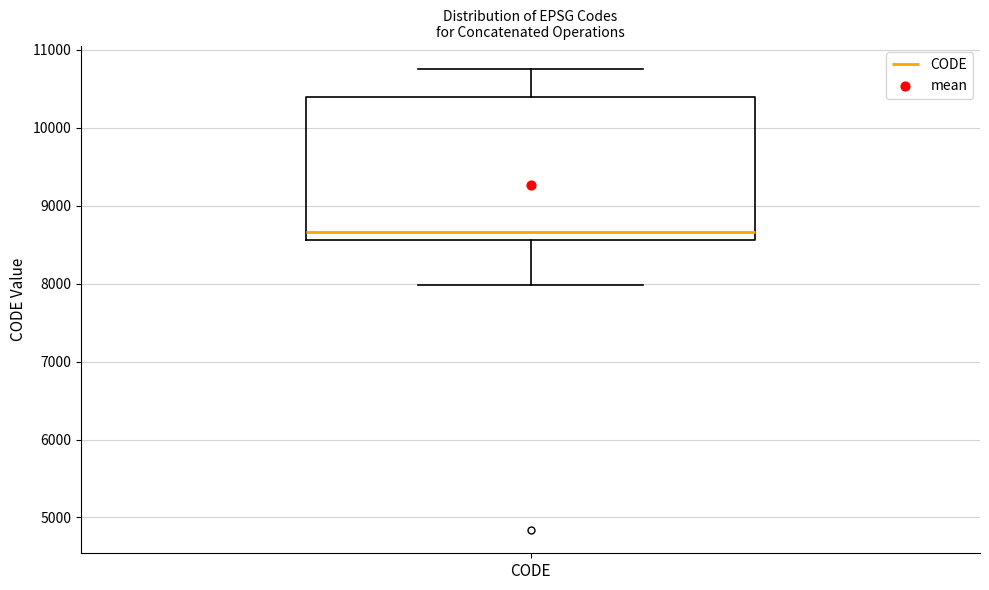

Read this box plot against the y-axis: the position of the median line, the range covered by the box, and the ends of both whiskers. The values are not printed on the chart, so give them approximately, as read against the axis.

median 8700, box 8600 to 10400, whiskers 8000 to 10800